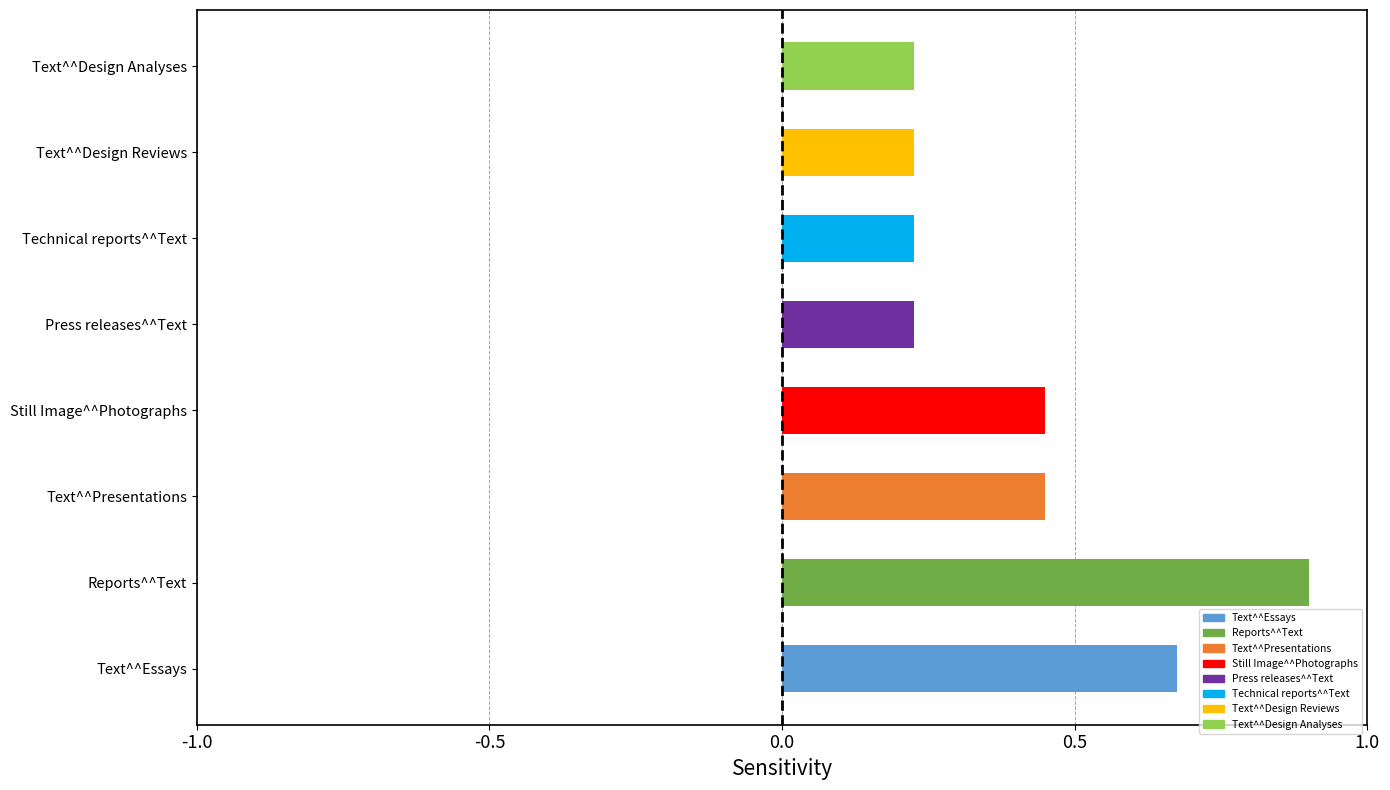

What is the sum of all values?

3.4